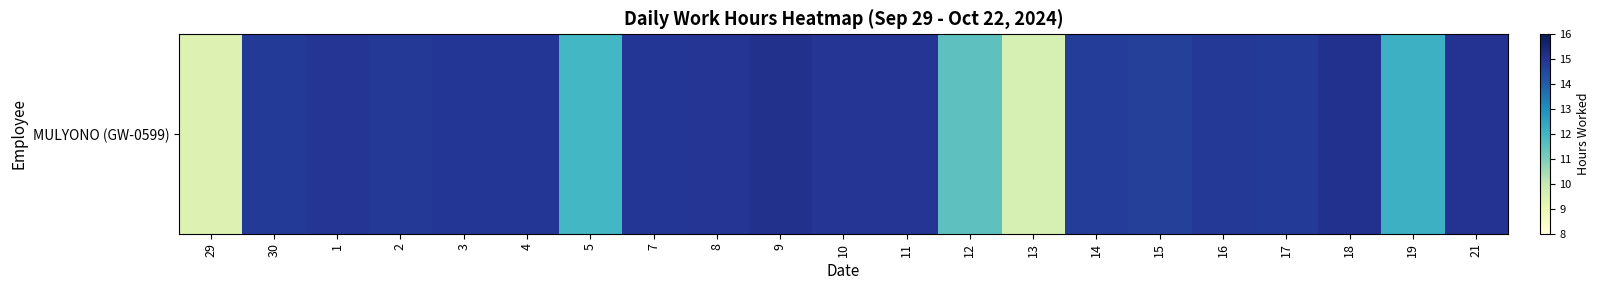

Rank the categories by value from lowest to highest.

29, 13, 12, 5, 19, 15, 14, 17, 30, 2, 16, 4, 7, 3, 10, 1, 8, 11, 21, 18, 9